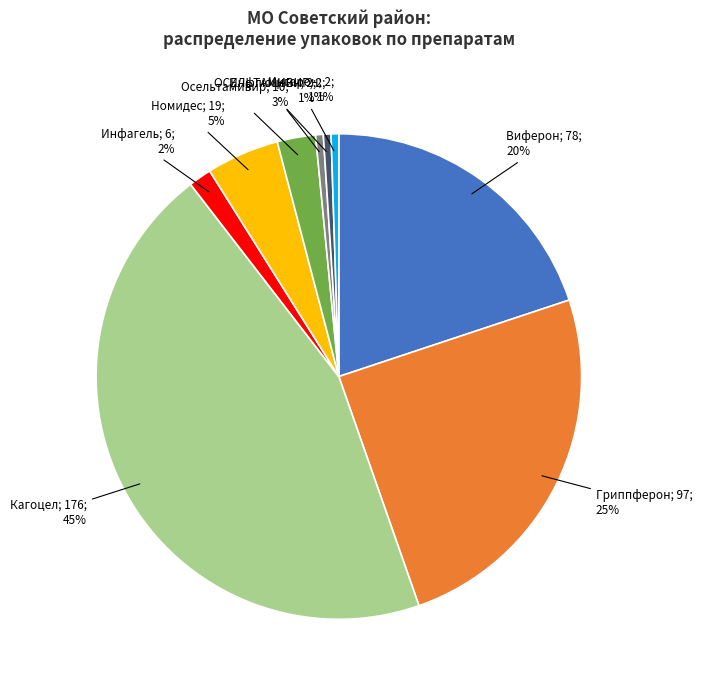

Does any single category account for the majority?

No